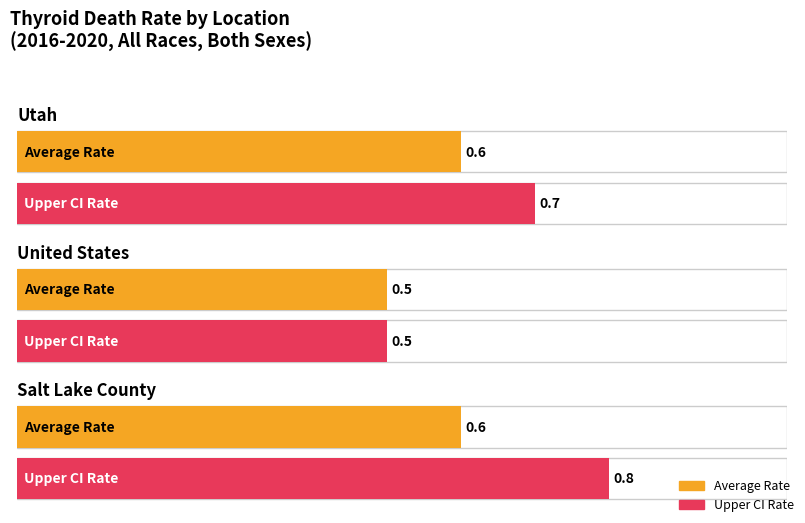

At which category does the chart reach its minimum across all series?

United States